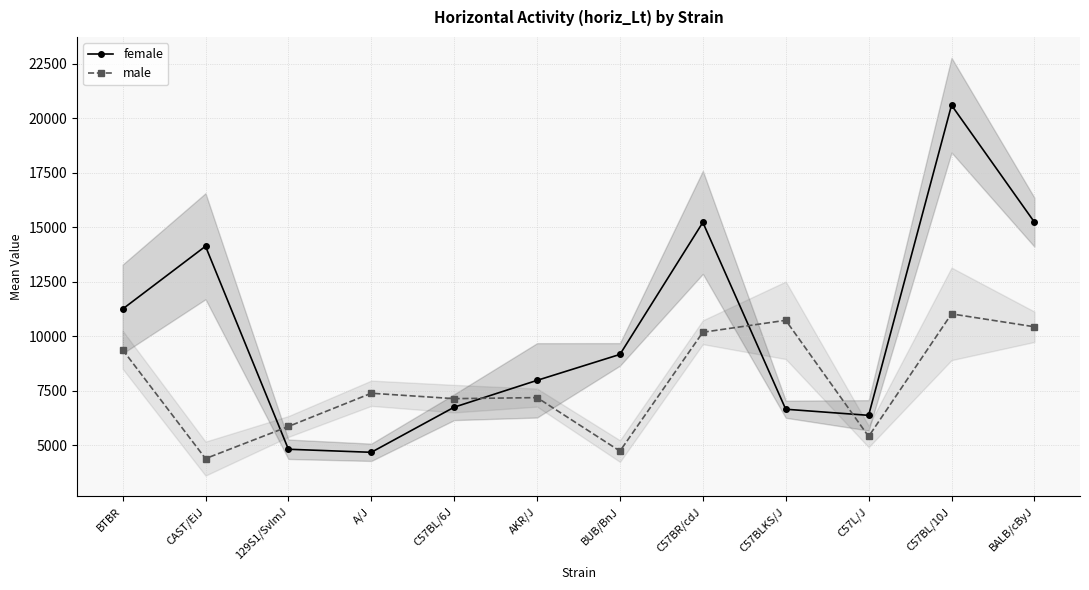

How many values in the male series are below 7383?

6